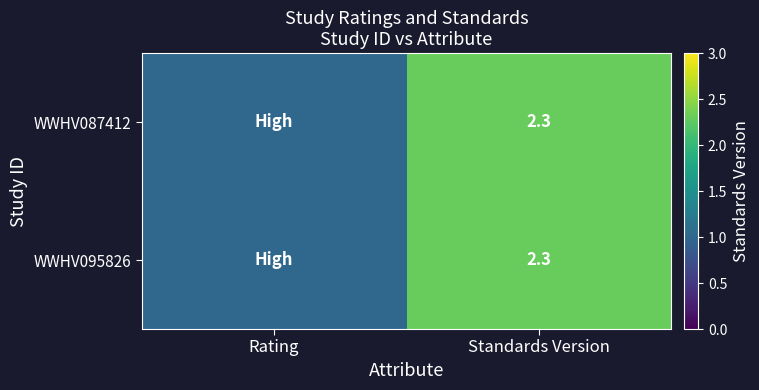

How many distinct data groups are displayed?

2